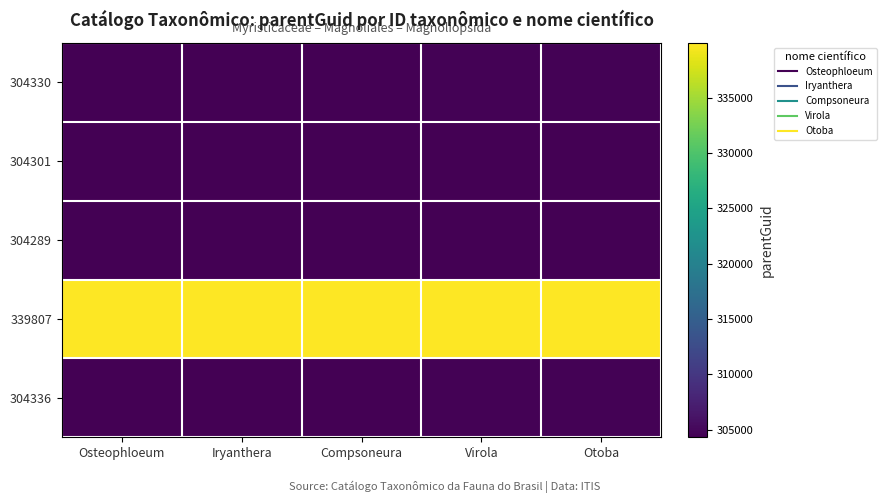

At which category is the sum across all series the highest?

Otoba